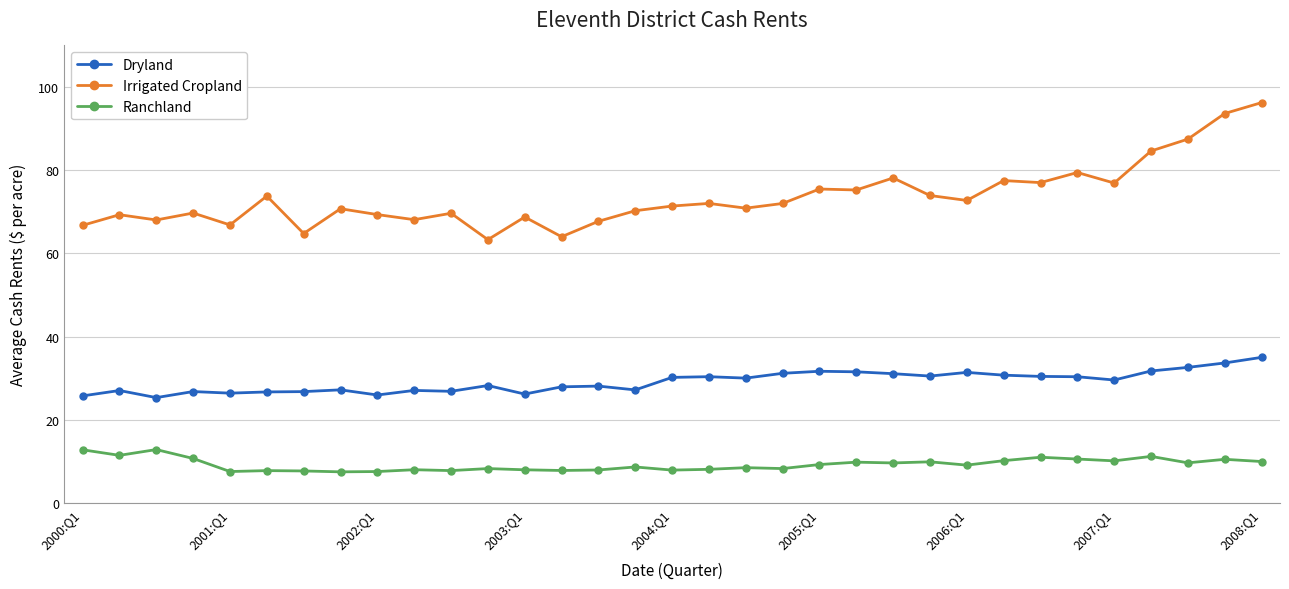

Which series has the largest range (max minus min)?

Irrigated Cropland